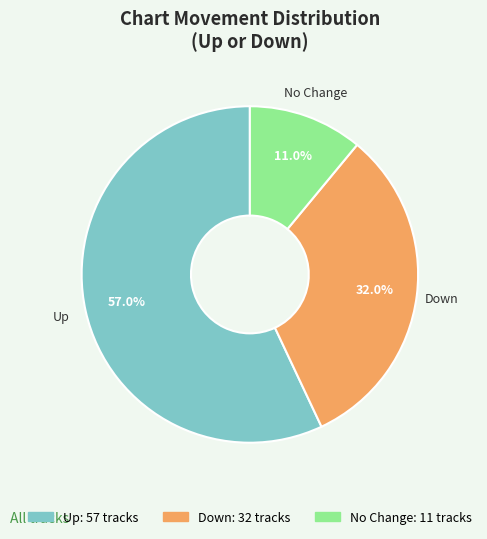

Is there any slice that represents more than half of the pie?

Yes